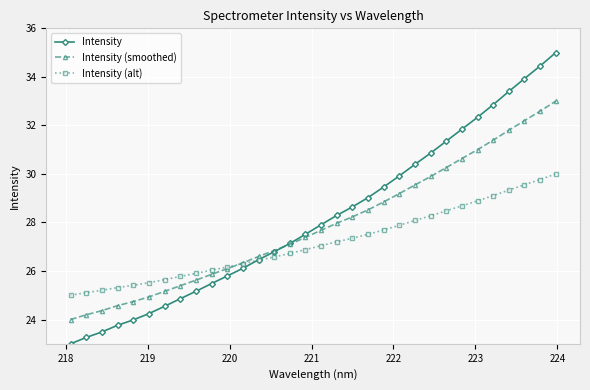

Which series has the largest total across all categories?

Intensity